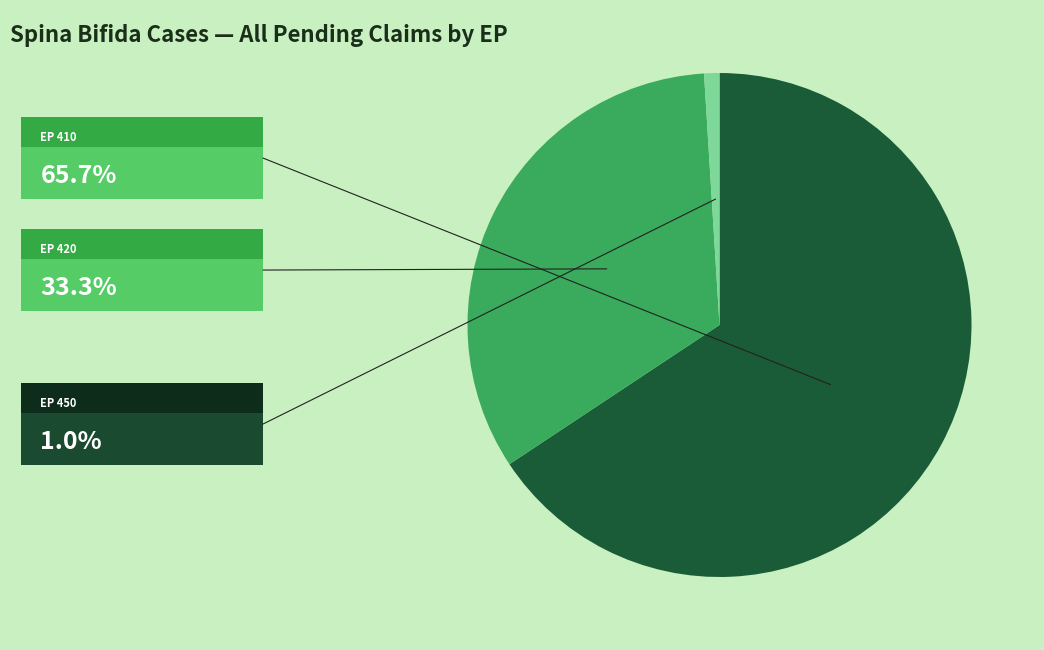

Is there any slice that represents more than half of the pie?

Yes